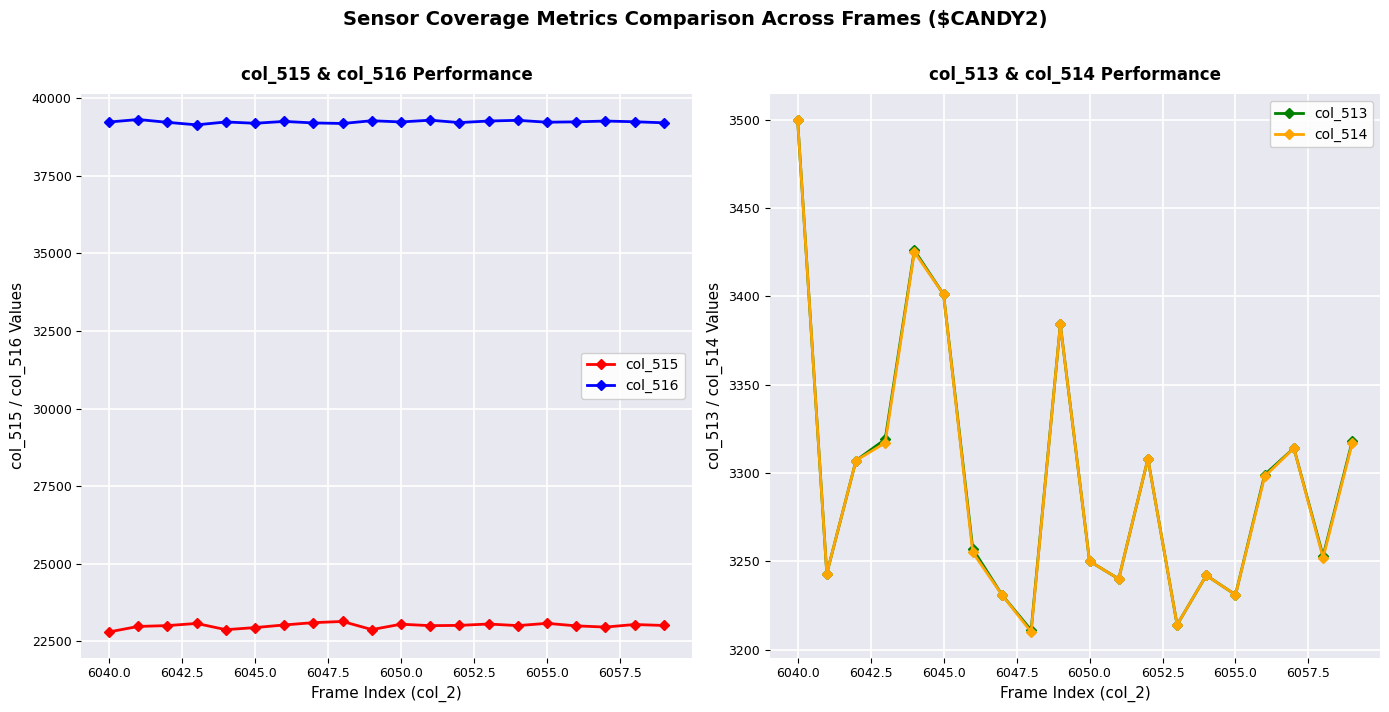

Rank the series by their maximum value, from highest to lowest.

col_516, col_515, col_513, col_514